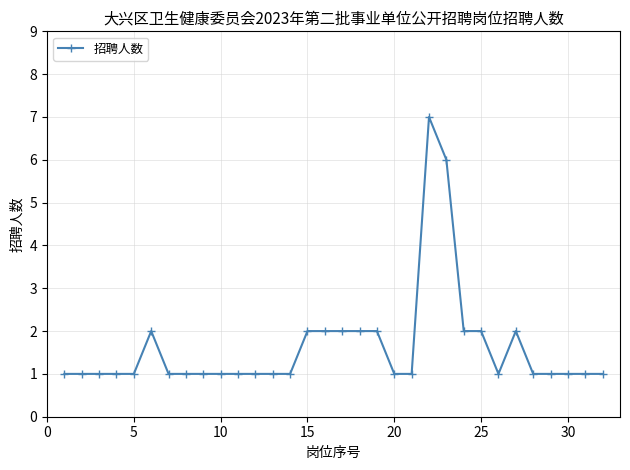

What is the maximum value shown in the chart?

7